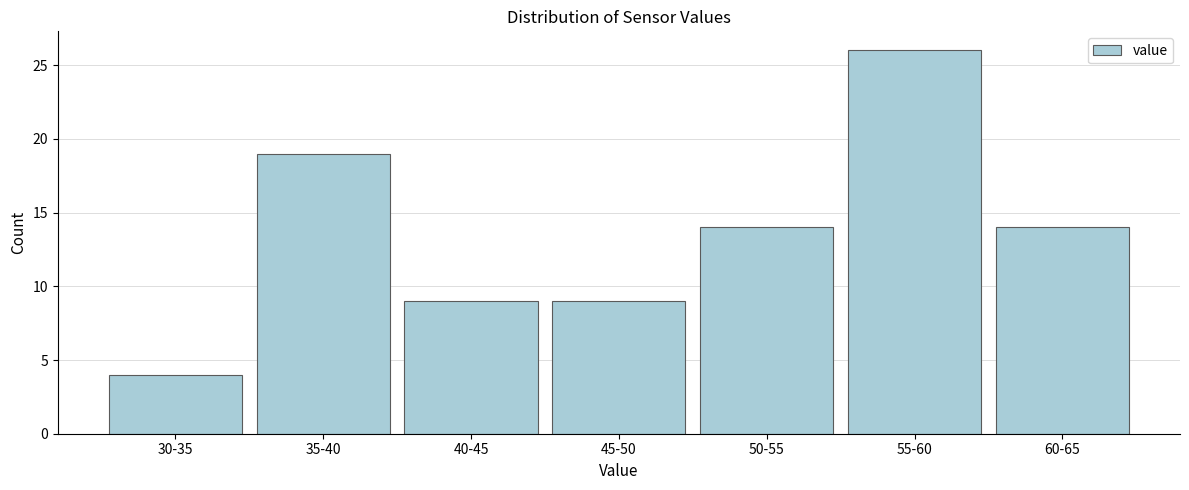

Reading right to left, transcribe all the data shown in this chart.

60-65=14	55-60=26	50-55=14	45-50=9	40-45=9	35-40=19	30-35=4